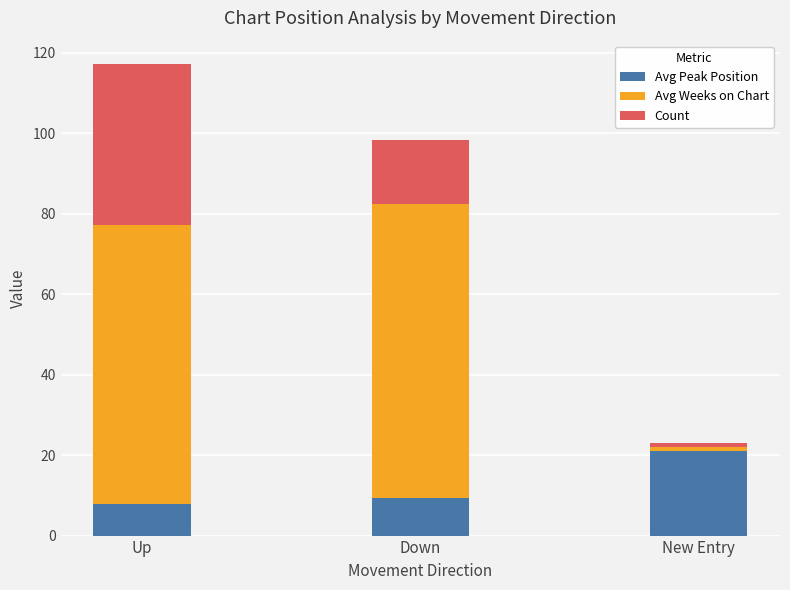

The value of Avg Peak Position at New Entry is 7.8. True or false?

False